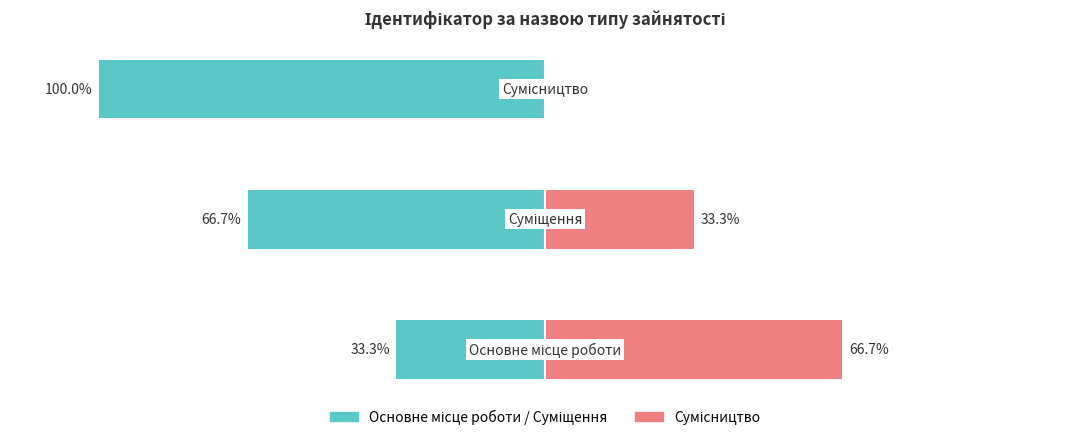

How many values in the Основне/Суміщення series exceed -66?

1